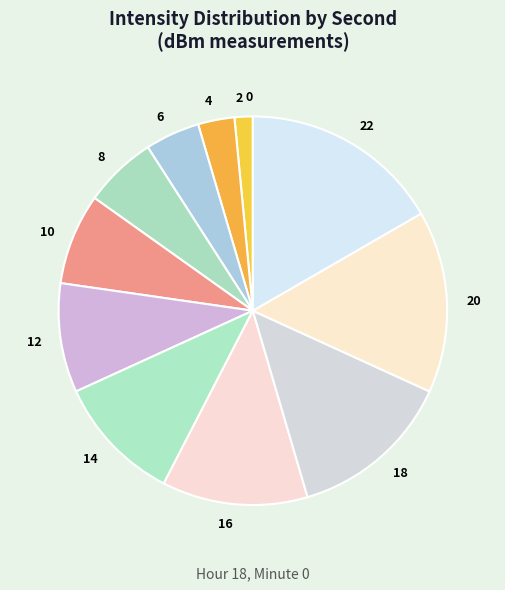

The 14 slice represents 1% of the pie. True or false?

False